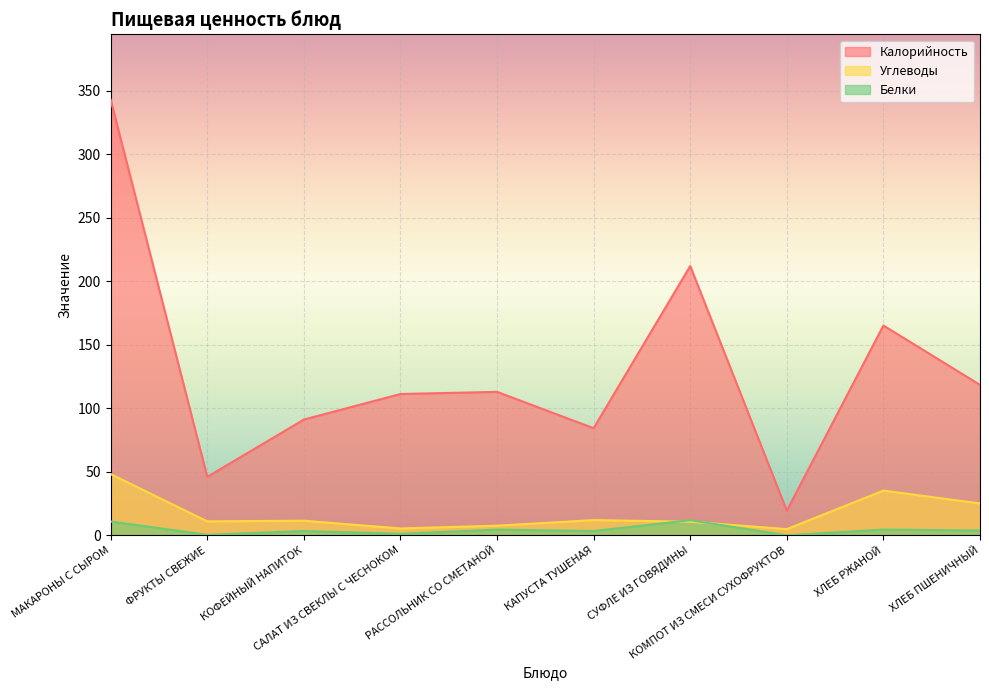

True or false: Углеводы and Калорийность cross at least once.

False